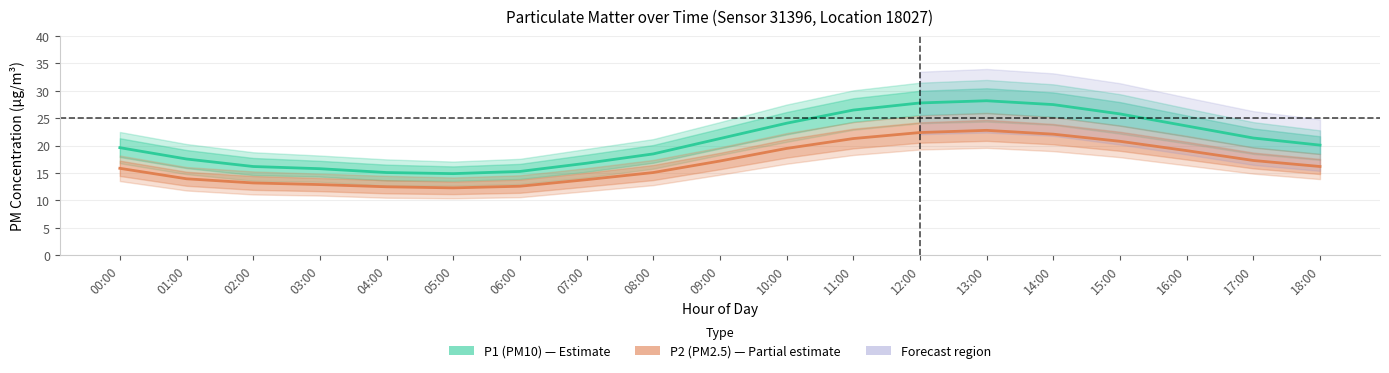

True or false: P2 (PM2.5) and P1 (PM10) intersect in this chart.

False